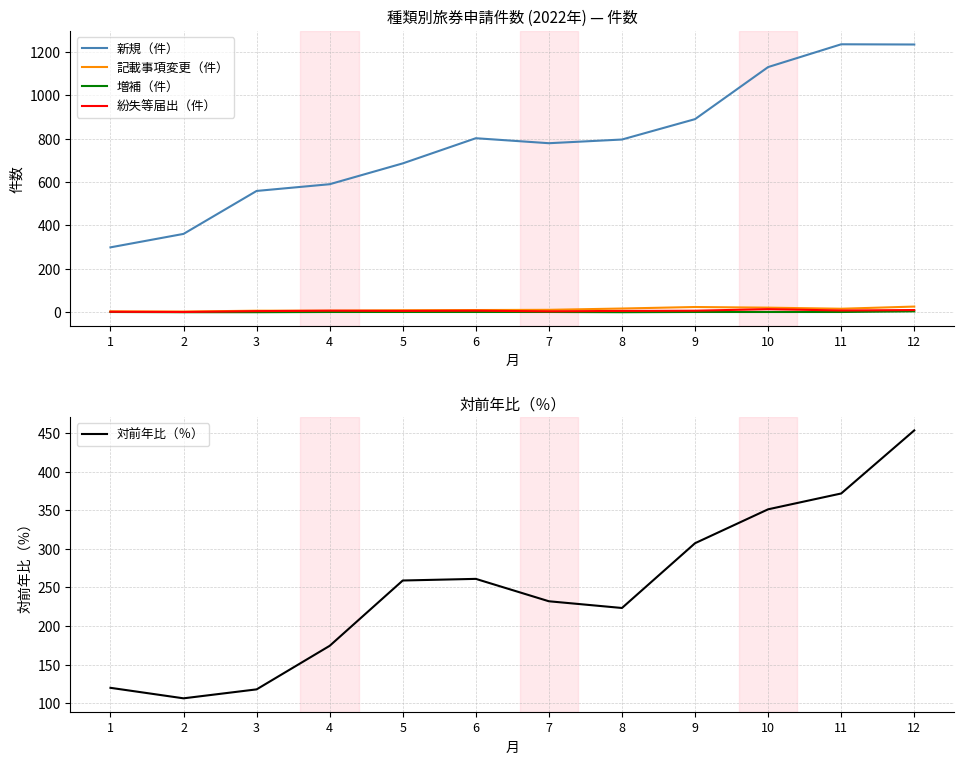

Rank the categories by 新規（件） value from highest to lowest.

11, 12, 10, 9, 6, 8, 7, 5, 4, 3, 2, 1